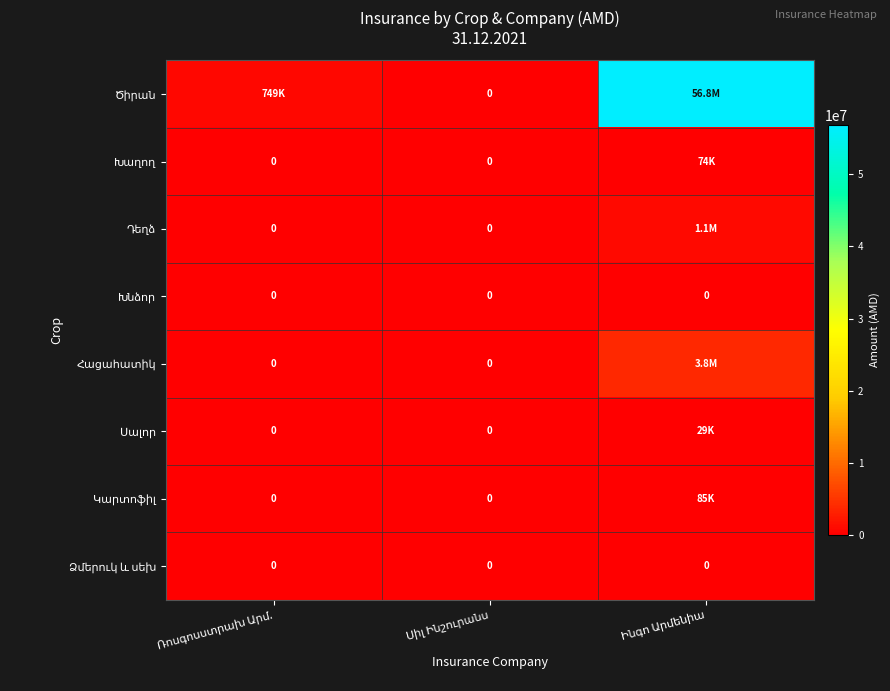

What is the maximum value for Դեղձ?

1055400